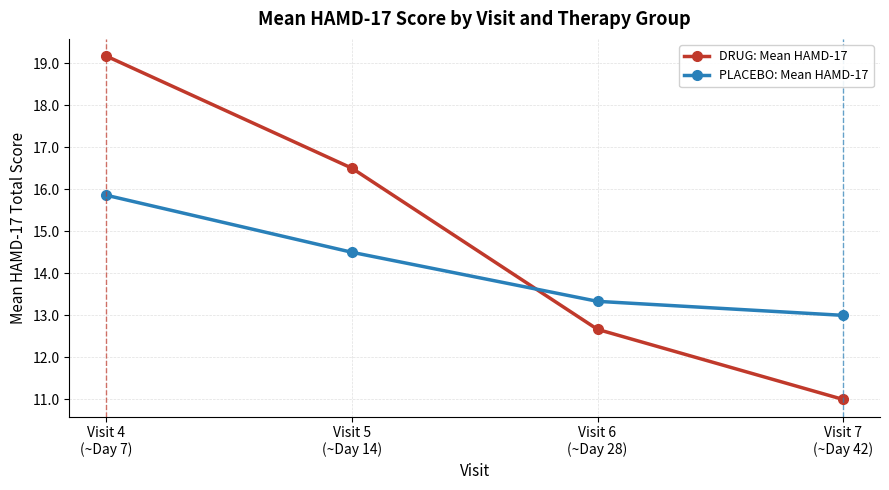

Reading left to right, what are all the values shown in this chart?

DRUG: Mean HAMD-17: Visit 4
(~Day 7)=19.2	Visit 5
(~Day 14)=16.5	Visit 6
(~Day 28)=12.7	Visit 7
(~Day 42)=11.0
PLACEBO: Mean HAMD-17: Visit 4
(~Day 7)=15.9	Visit 5
(~Day 14)=14.5	Visit 6
(~Day 28)=13.3	Visit 7
(~Day 42)=13.0